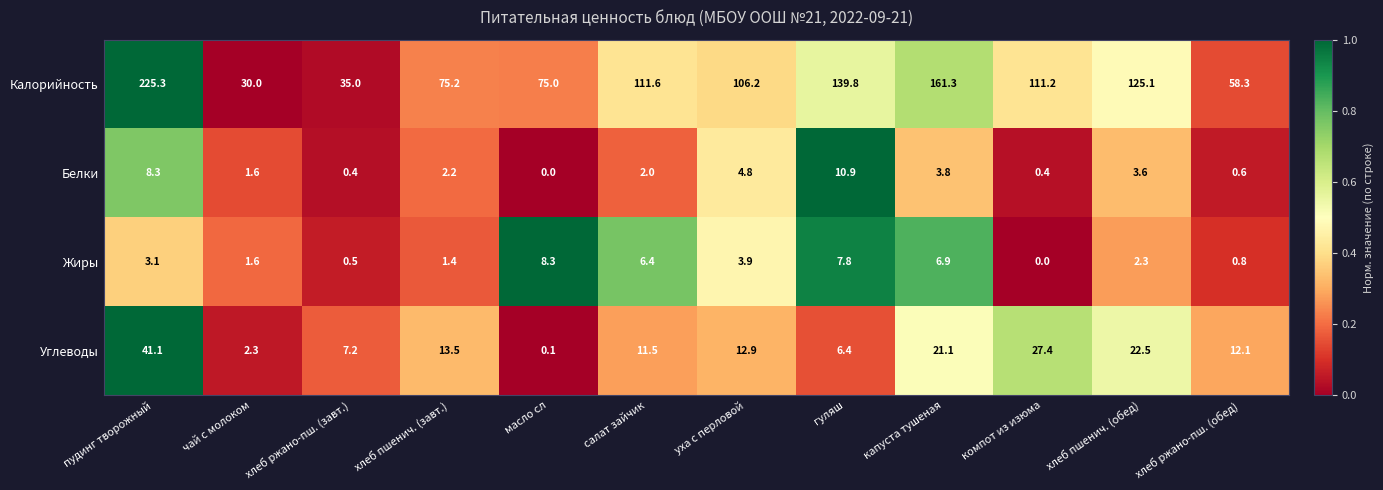

Which series has the widest spread of values?

Калорийность